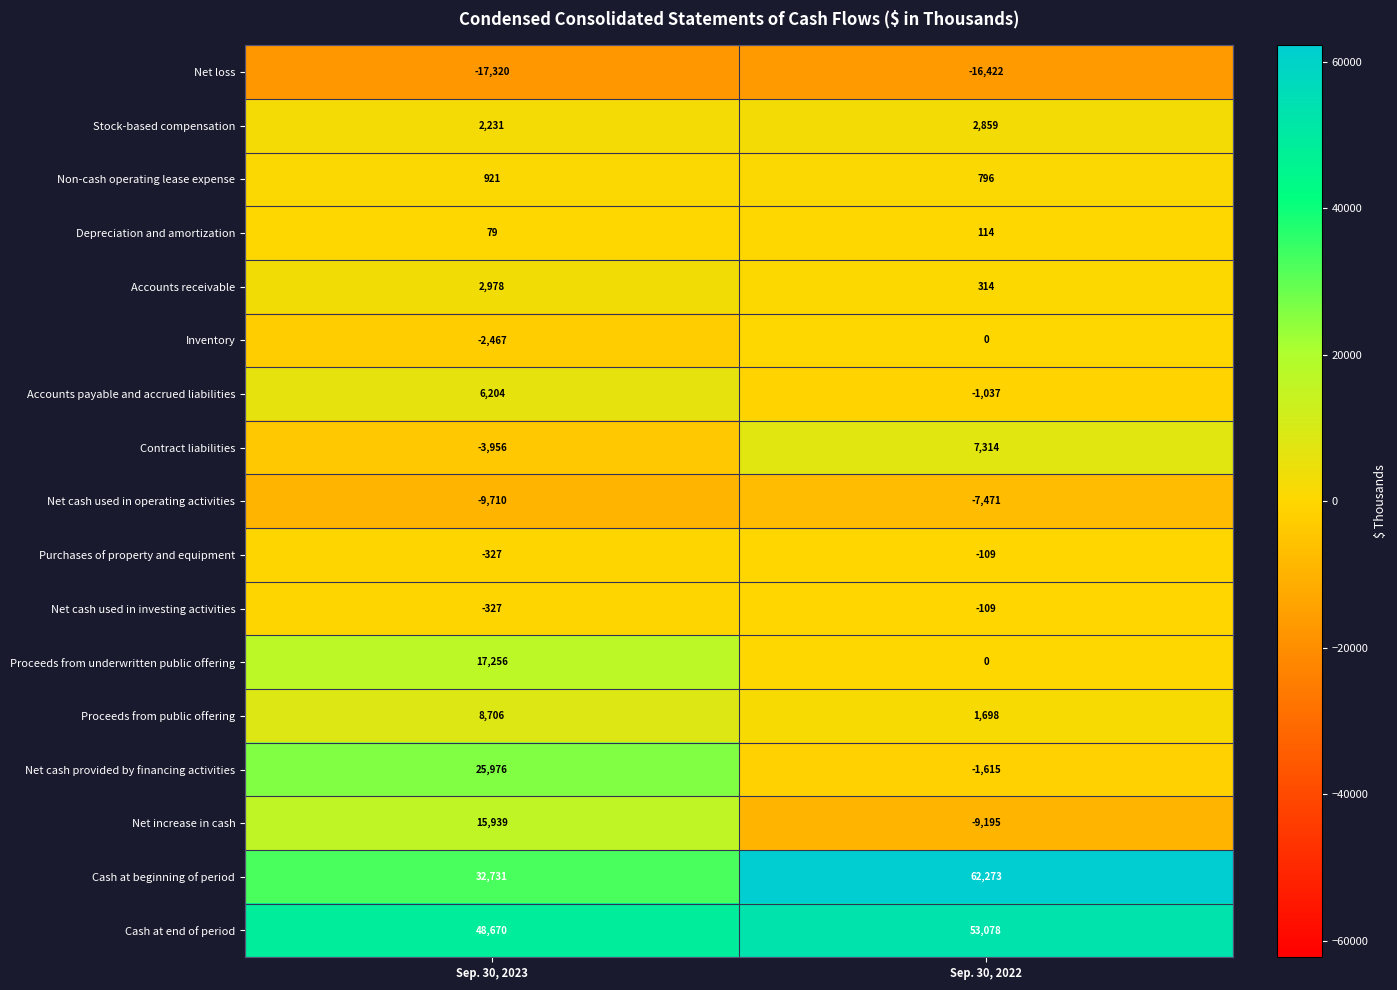

At which category is the sum across all series the highest?

Sep. 30, 2023